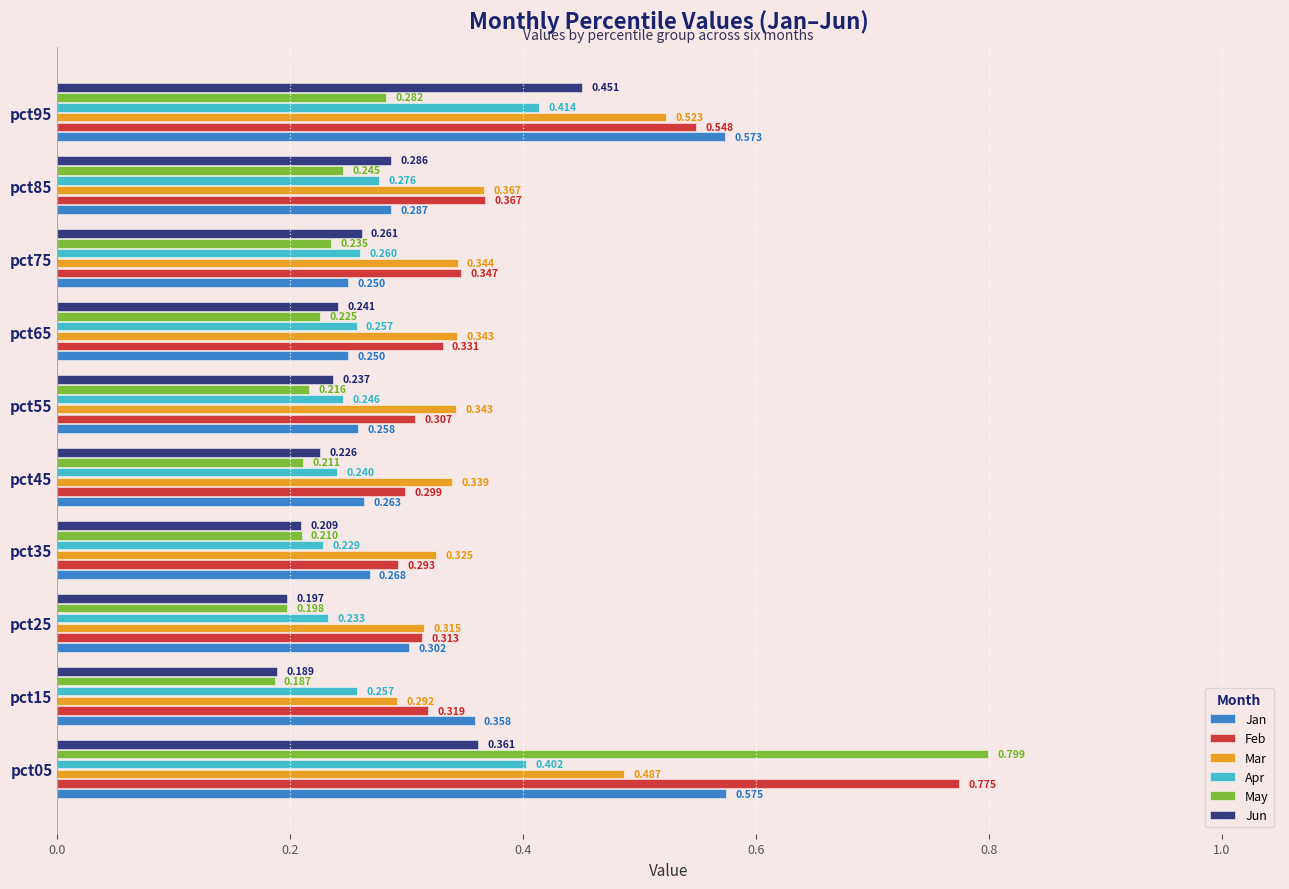

Count the number of data series in this chart.

6